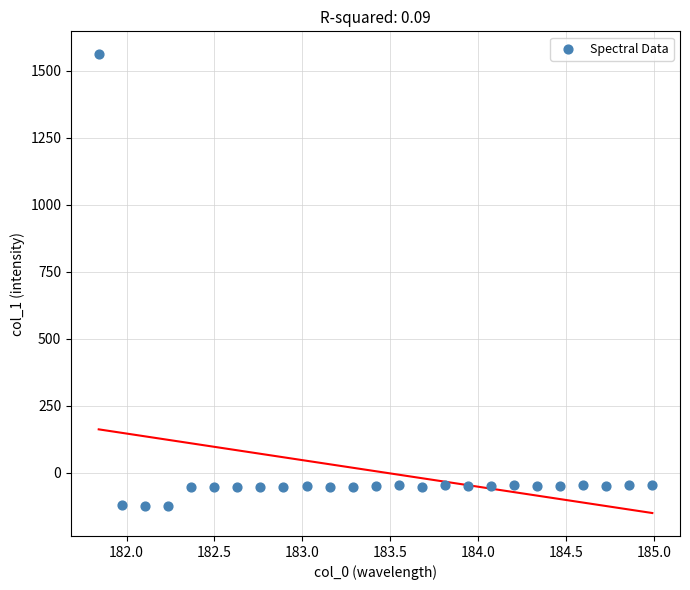

What is the range of X values (max minus min)?

3.1